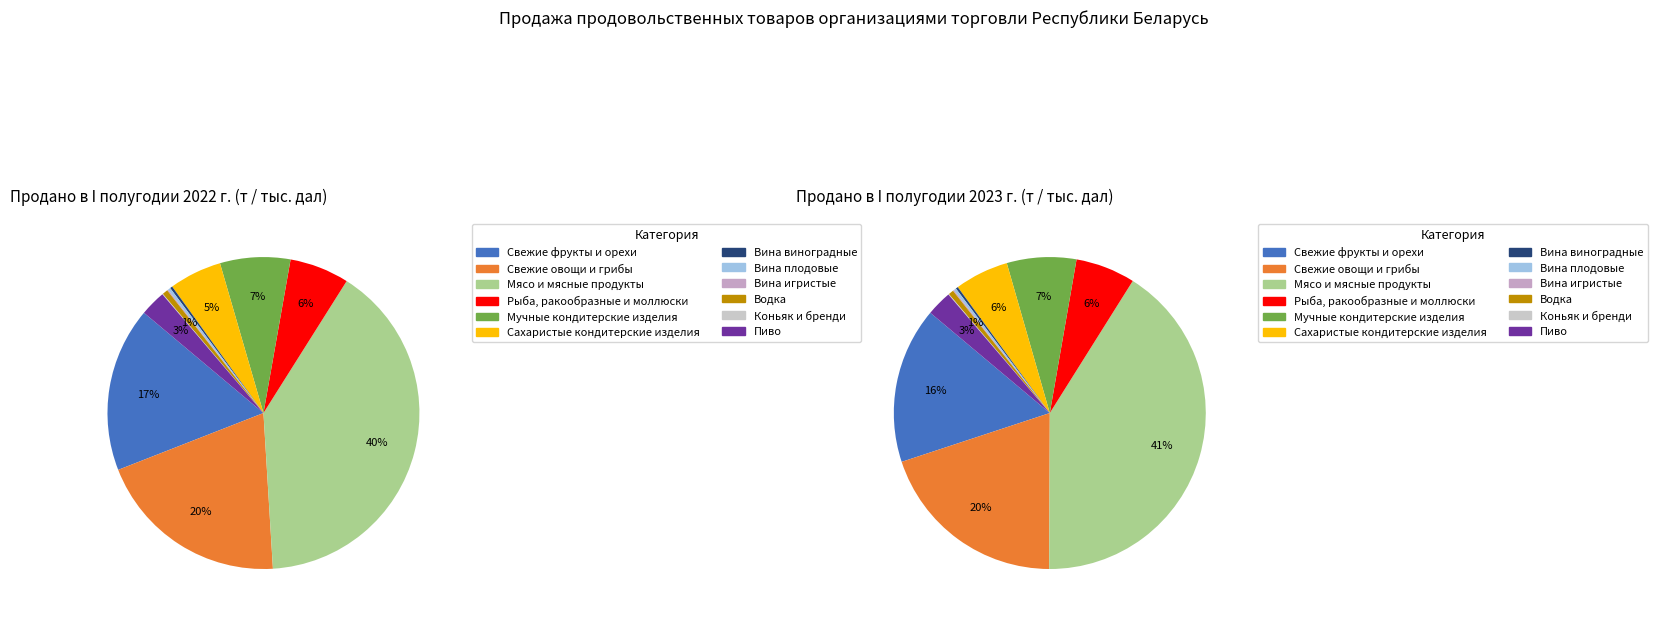

The 4 slice represents 7% of the pie. True or false?

True